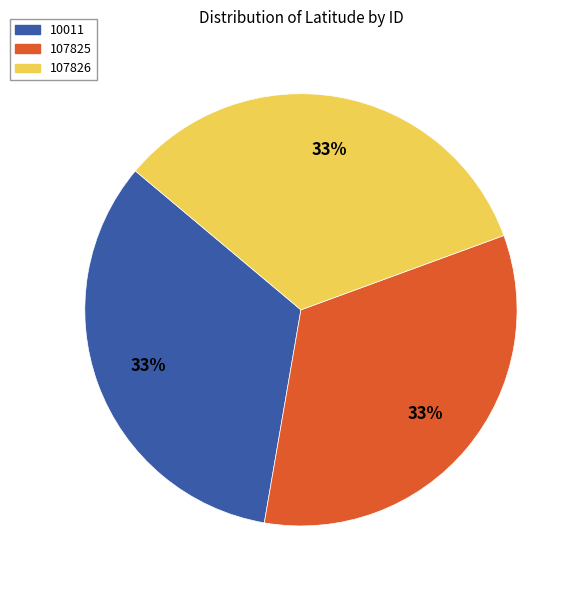

Is it true that 107826 is 33% of the pie?

True